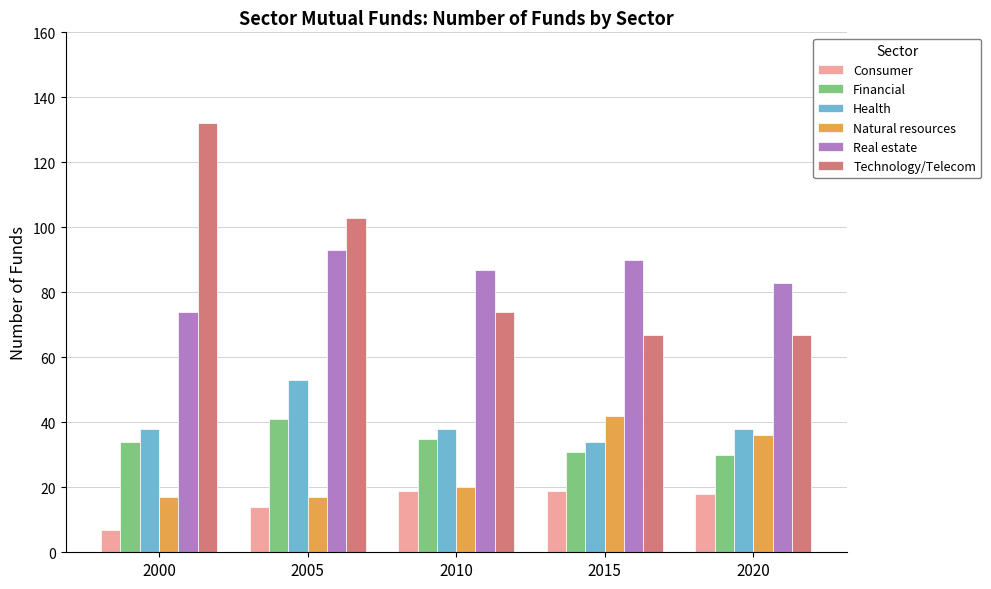

Is the value of Health at 2000 greater than the value of Real estate at 2015?

No